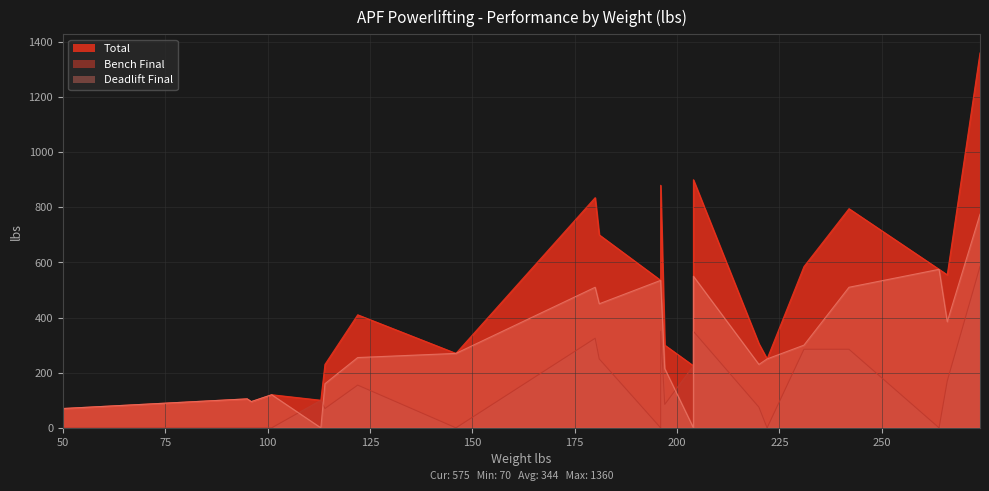

What is the difference between the second highest and second lowest values in the Bench Final series?

350